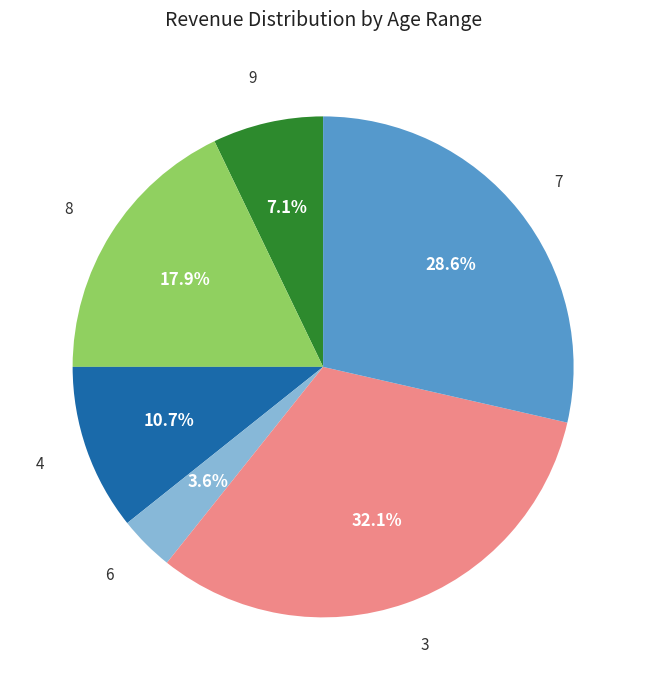

Which category has the biggest portion of the pie?

3